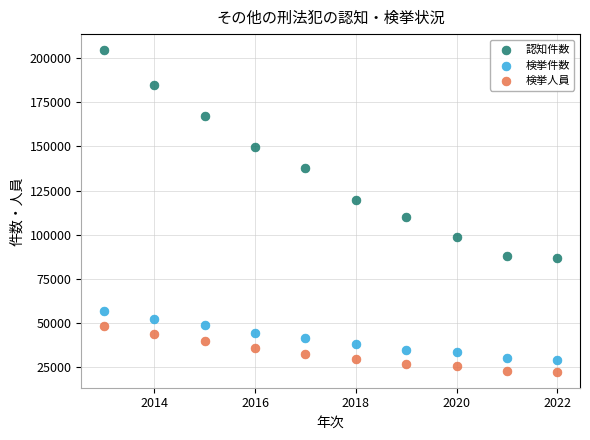

Which series contains the highest Y value?

認知件数